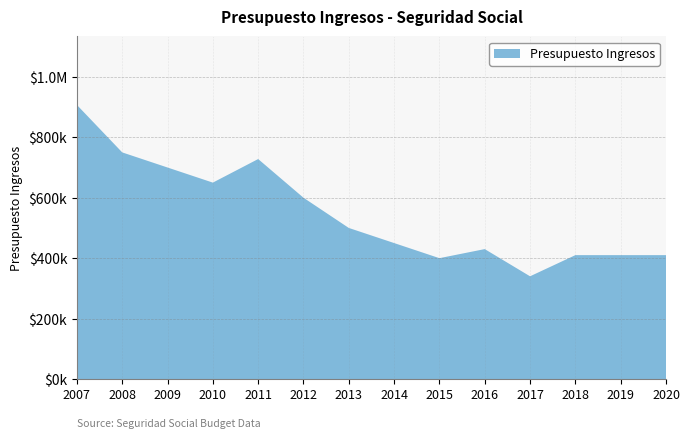

Reading right to left, what are all the values shown in this chart?

2020=410000	2019=410000	2018=410000	2017=340000	2016=430000	2015=400000	2014=450000	2013=500000	2012=600000	2011=728000	2010=650000	2009=700000	2008=750000	2007=907000